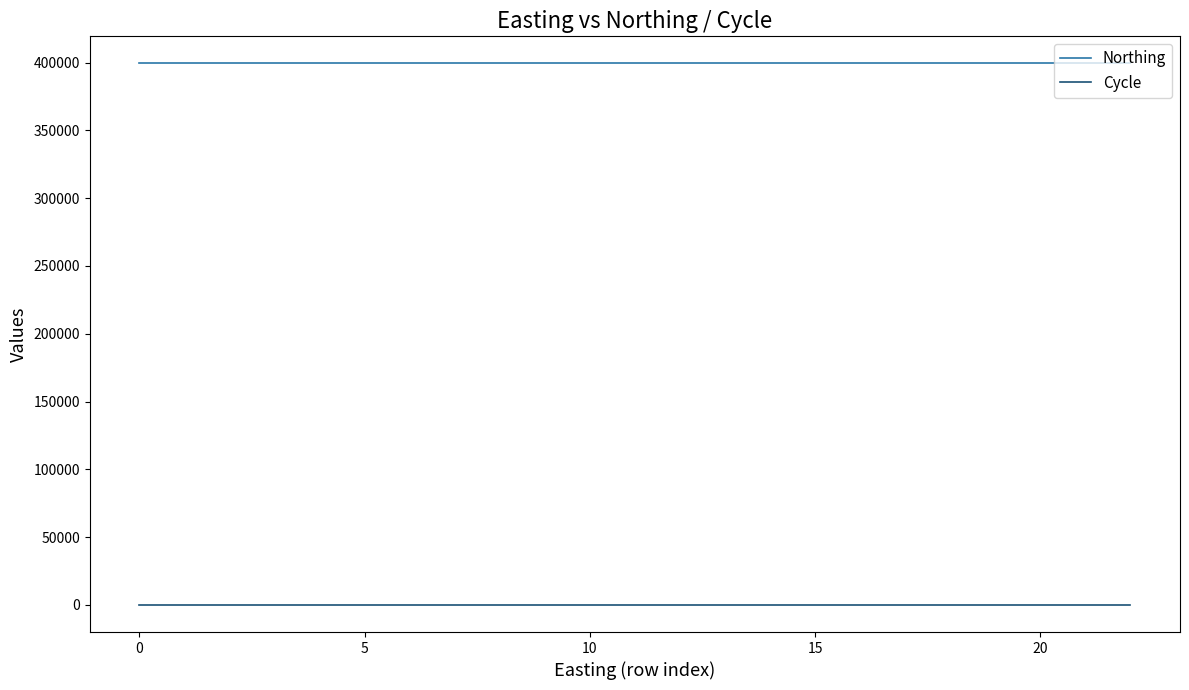

Rank the series by their average value, from lowest to highest.

Cycle, Northing